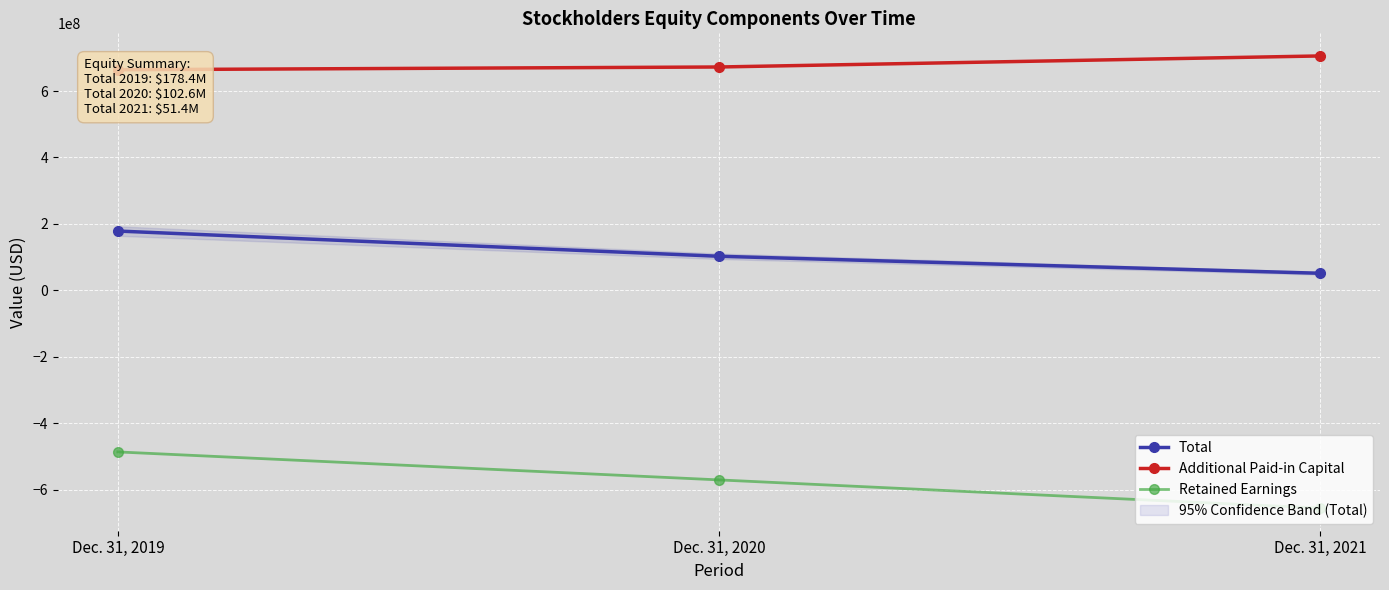

Reading left to right, extract all data points from this chart.

Total: 178430000	102551000	51375000
Additional Paid-in Capital: 664064000	672304000	705570000
Retained Earnings: -486470000	-570704000	-655640000